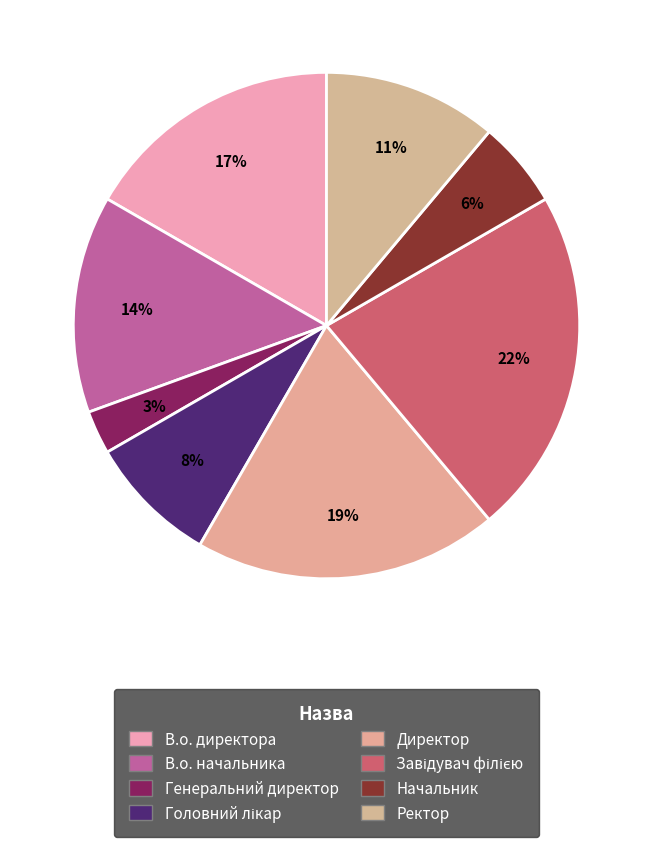

Does В.о. начальника account for over 50% of the chart?

No